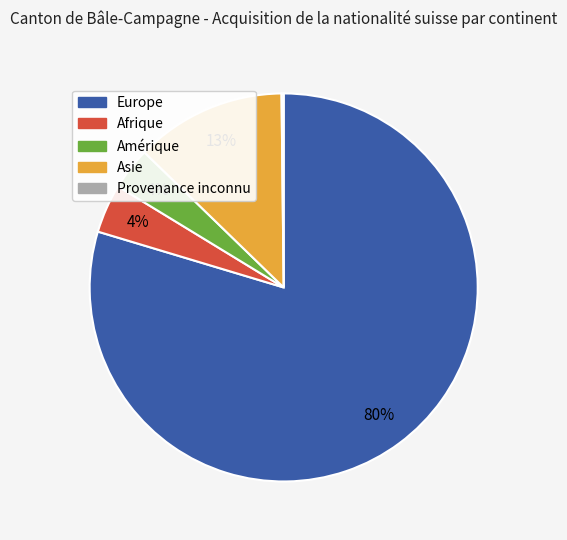

Is there a majority slice in this chart?

Yes